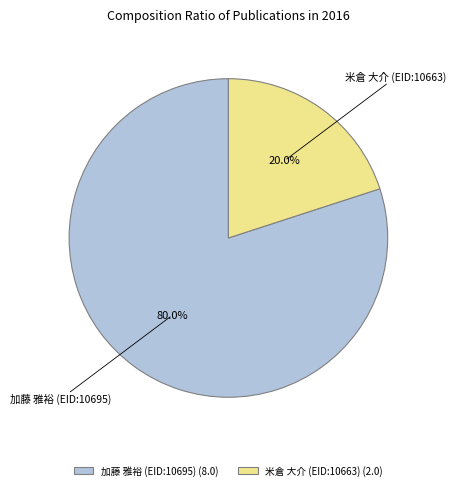

Combined, do 米倉 大介 (EID:10663) and 加藤 雅裕 (EID:10695) account for over 50%?

Yes